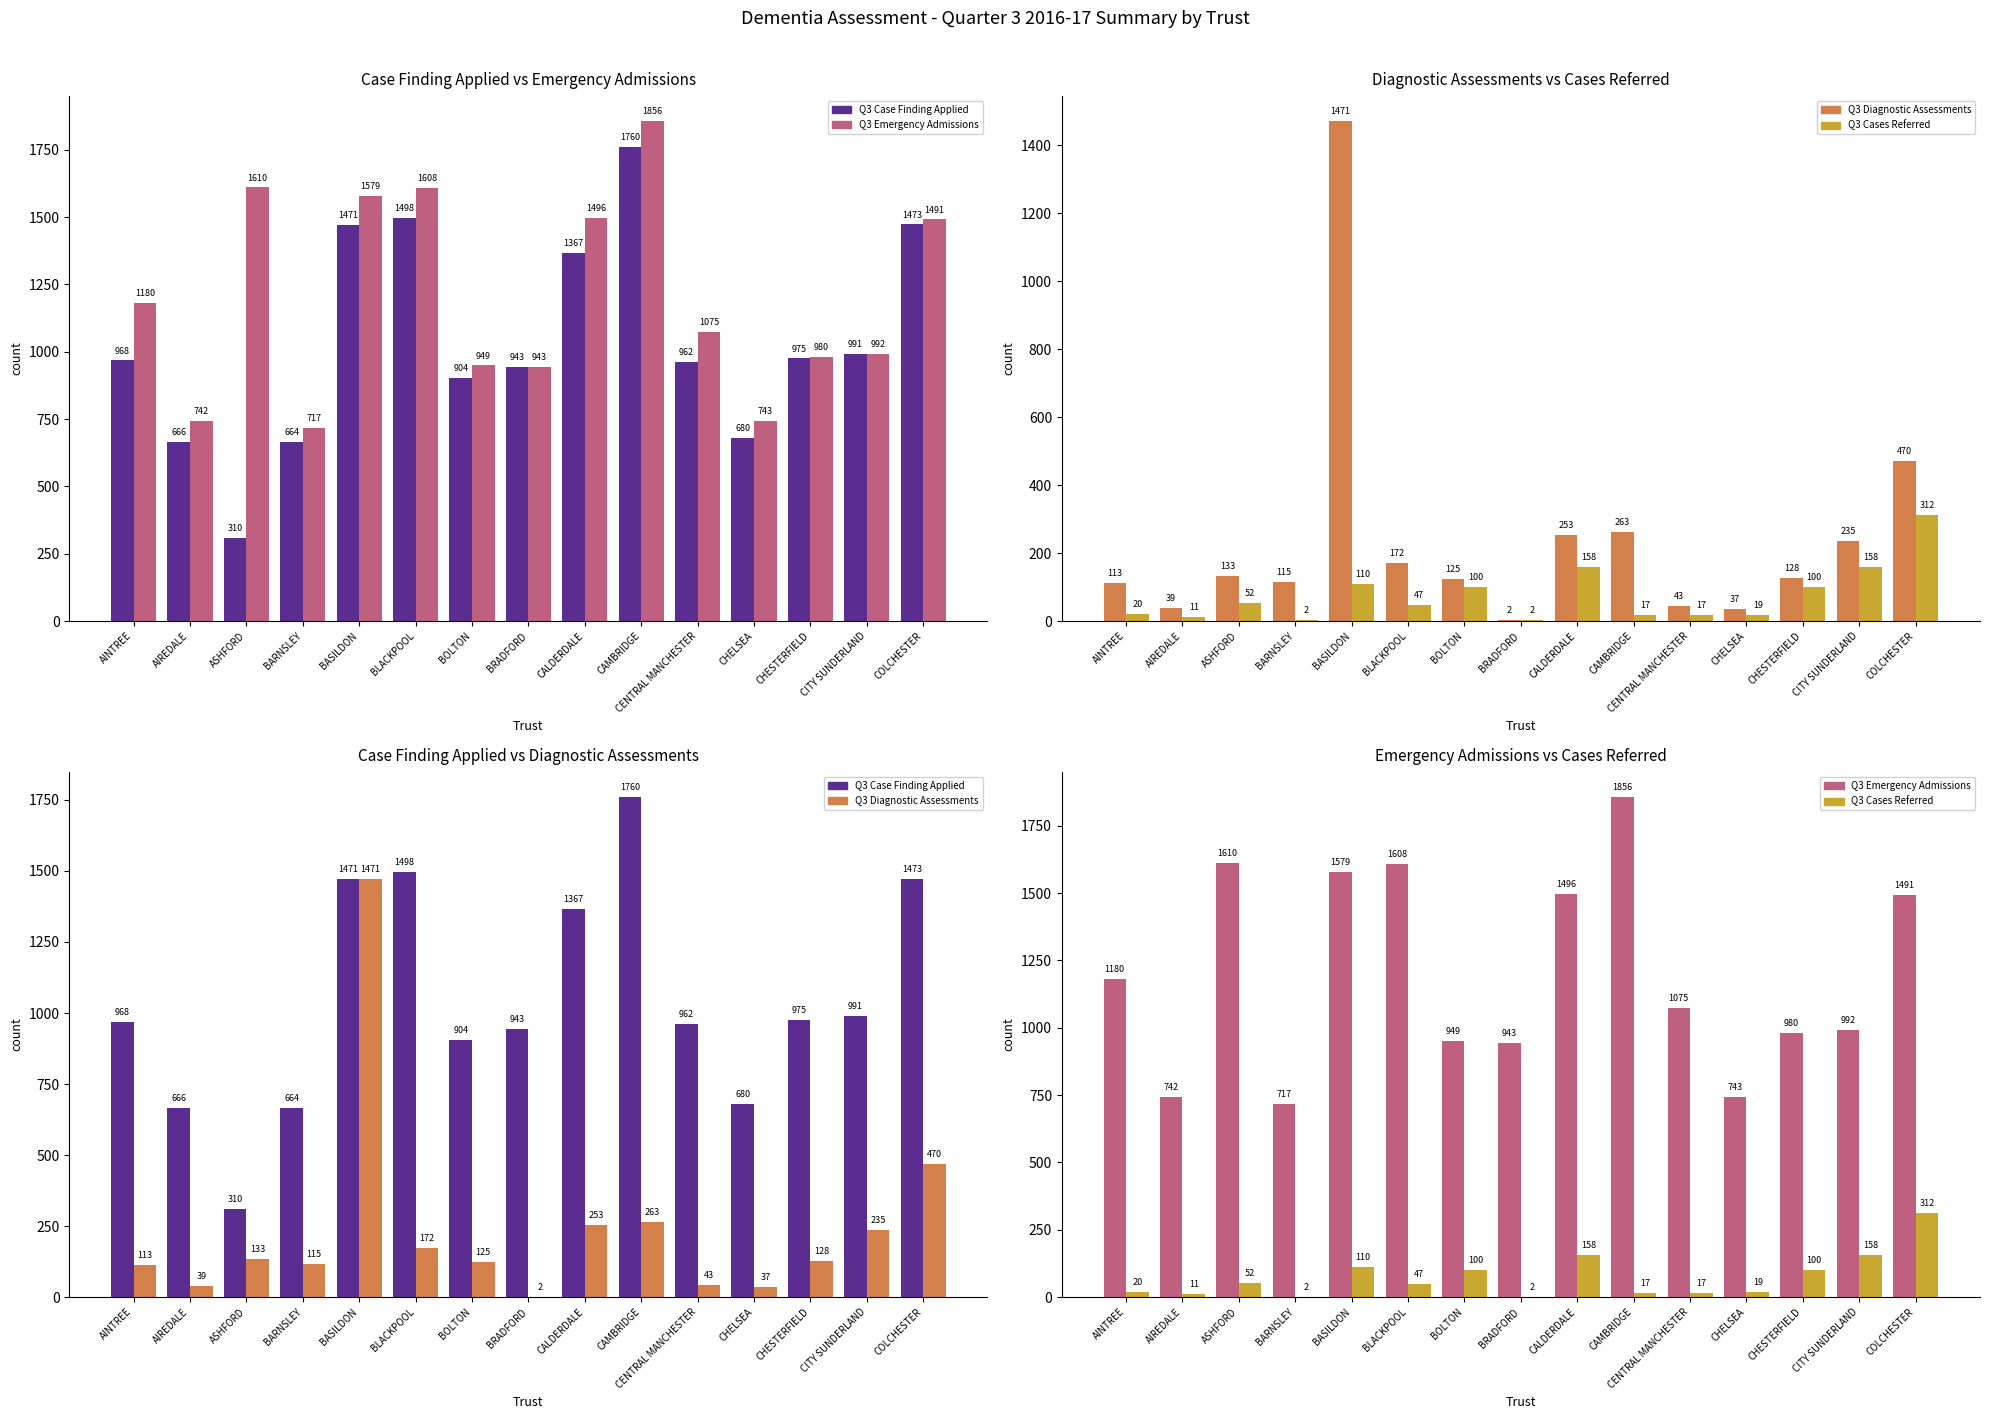

Where does the Q3 Diagnostic Assessments series first go above 128?

ASHFORD